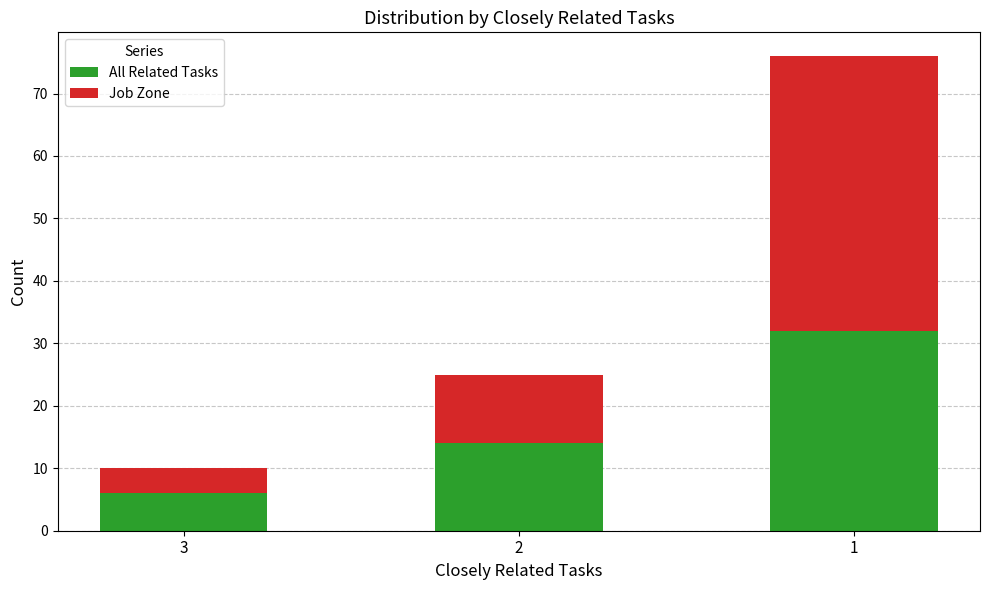

What is the difference between the maximum and minimum values in the All Related Tasks series?

26